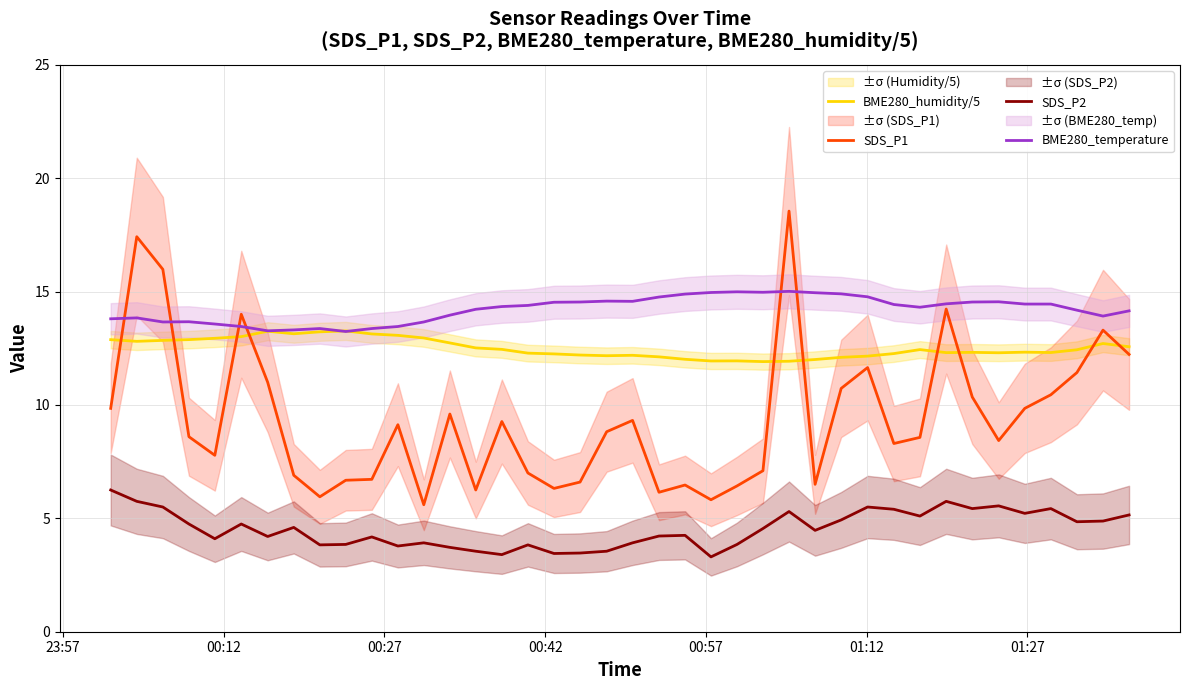

What is the difference between the second highest and second lowest values in the SDS_P1 series?

11.6